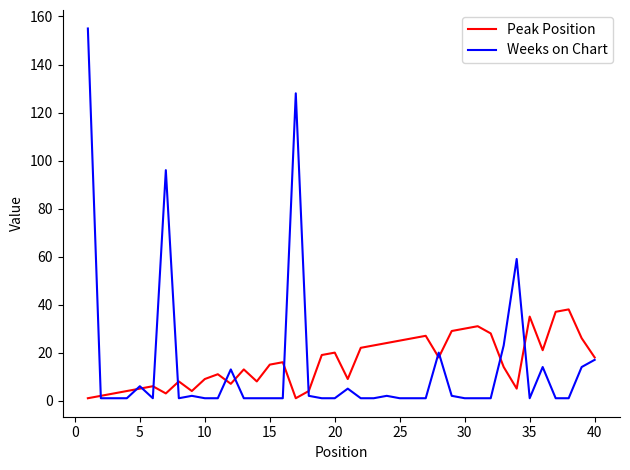

What is the maximum value shown in the chart?

155